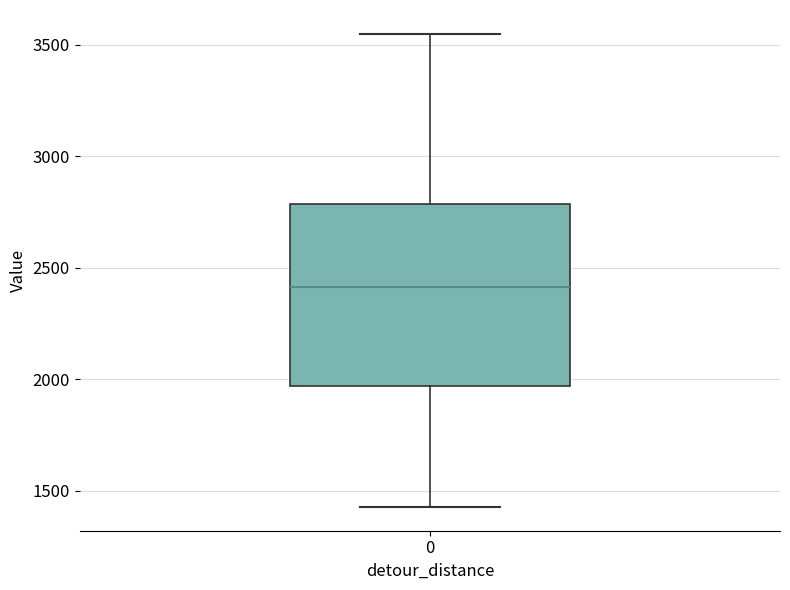

Read this box plot against the y-axis: the position of the median line, the range covered by the box, and the ends of both whiskers. The values are not printed on the chart, so give them approximately, as read against the axis.

median 2400, box 1950 to 2800, whiskers 1450 to 3550